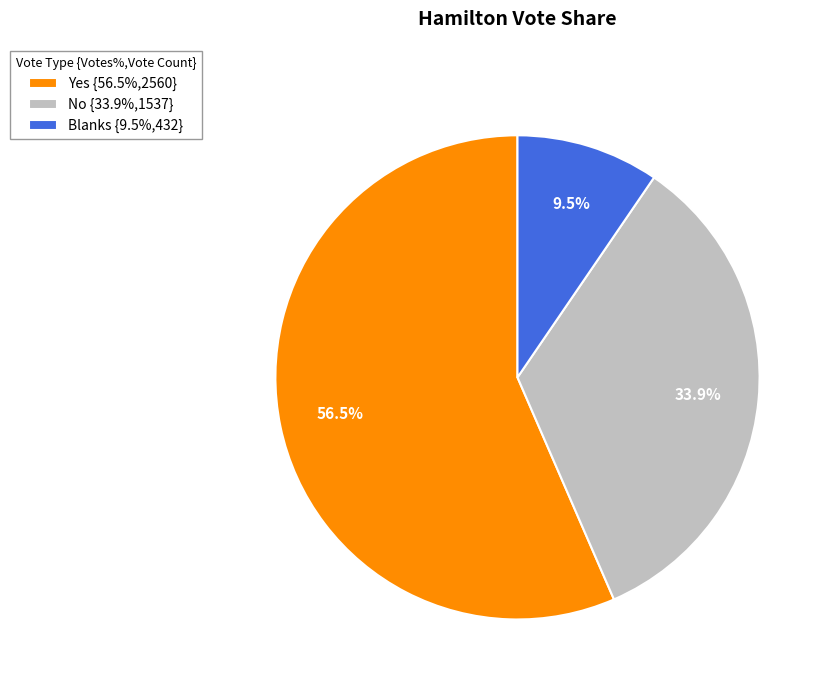

What is the smallest slice in the pie chart?

Blanks